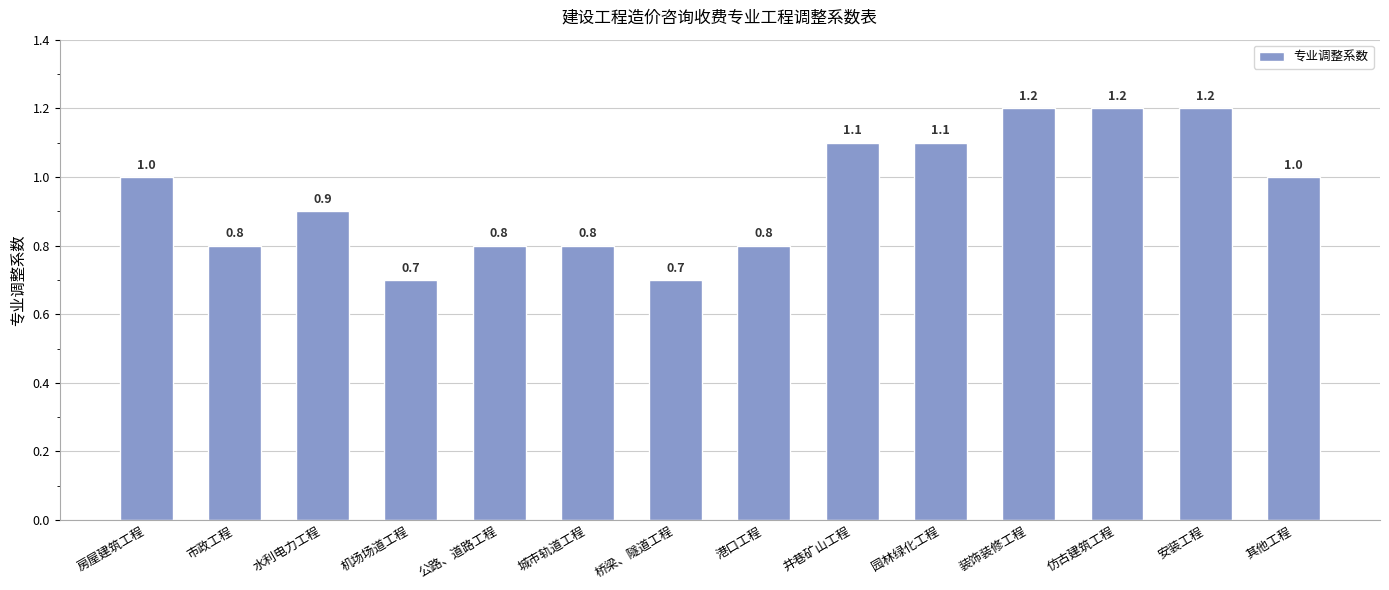

Reading left to right, what are all the values shown in this chart?

房屋建筑工程=1.0	市政工程=0.8	水利电力工程=0.9	机场场道工程=0.7	公路、道路工程=0.8	城市轨道工程=0.8	桥梁、隧道工程=0.7	港口工程=0.8	井巷矿山工程=1.1	园林绿化工程=1.1	装饰装修工程=1.2	仿古建筑工程=1.2	安装工程=1.2	其他工程=1.0